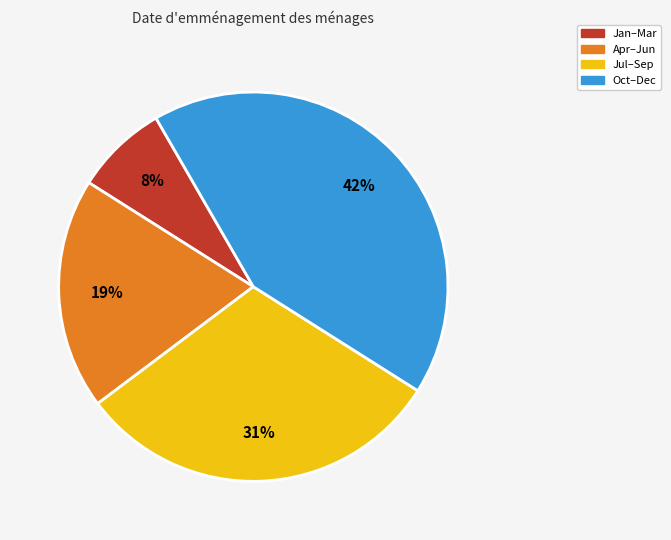

Does any single category account for the majority?

No